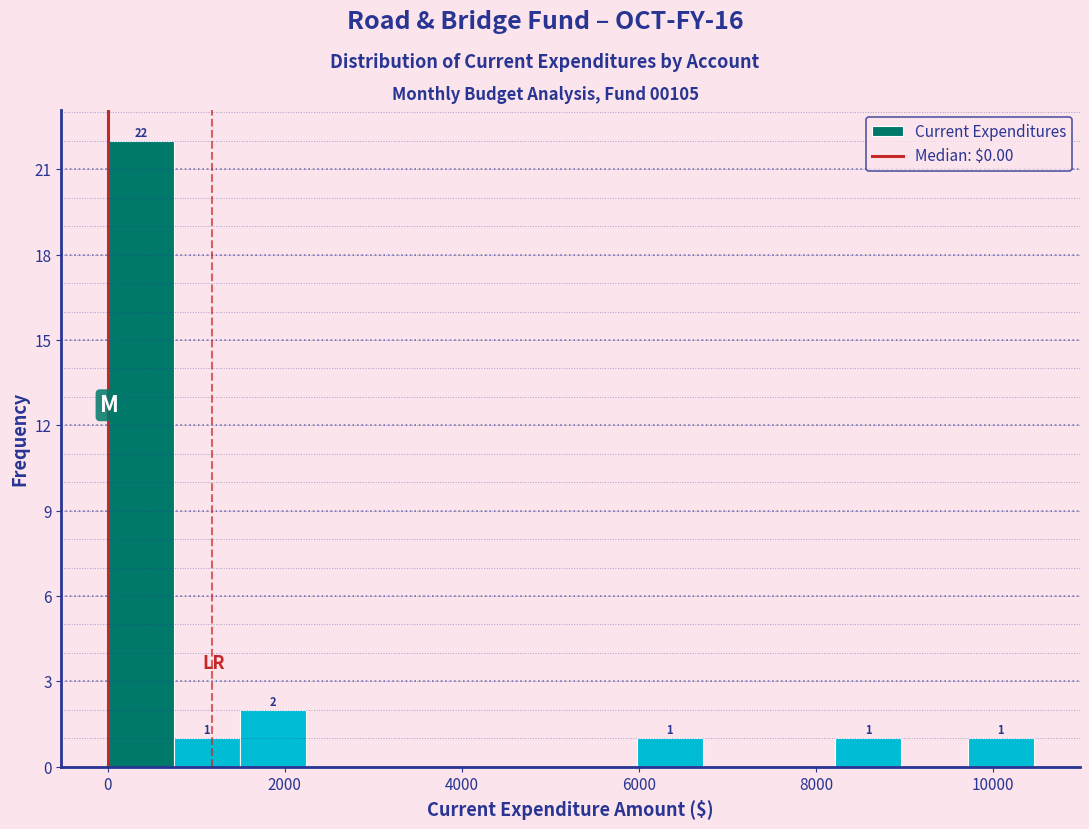

Read against the x-axis, roughly where is the centre of the tallest bar?

400